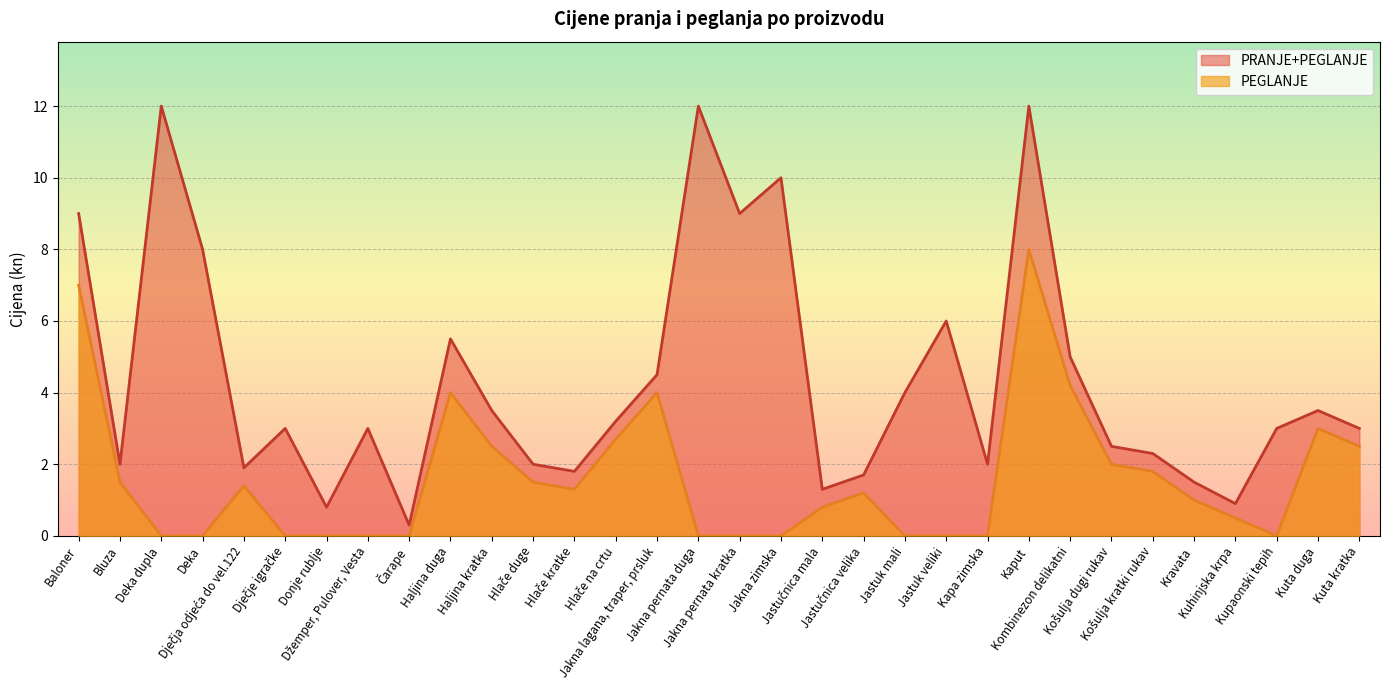

Is it true that PRANJE+PEGLANJE equals 10.0 at Jakna zimska?

True